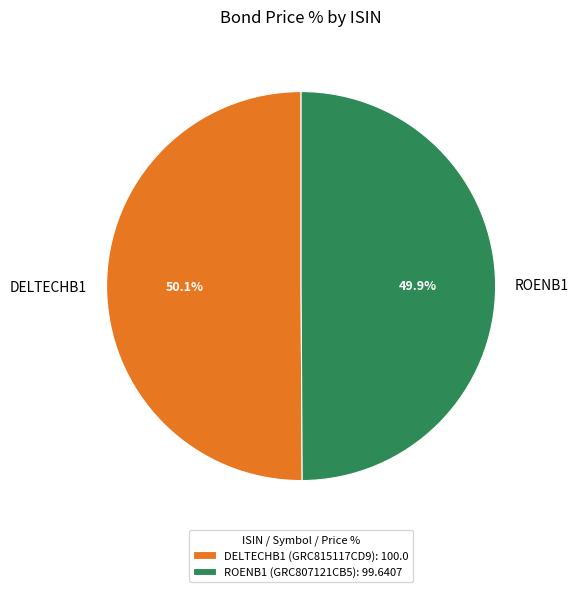

Is the sum of DELTECHB1 and ROENB1 greater than half?

Yes